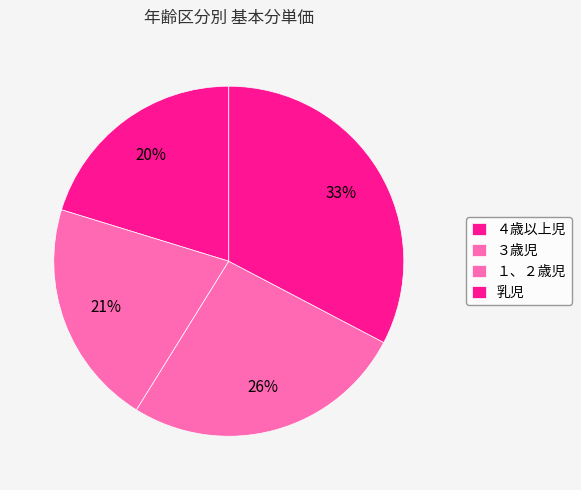

Count the number of slices in the pie.

4